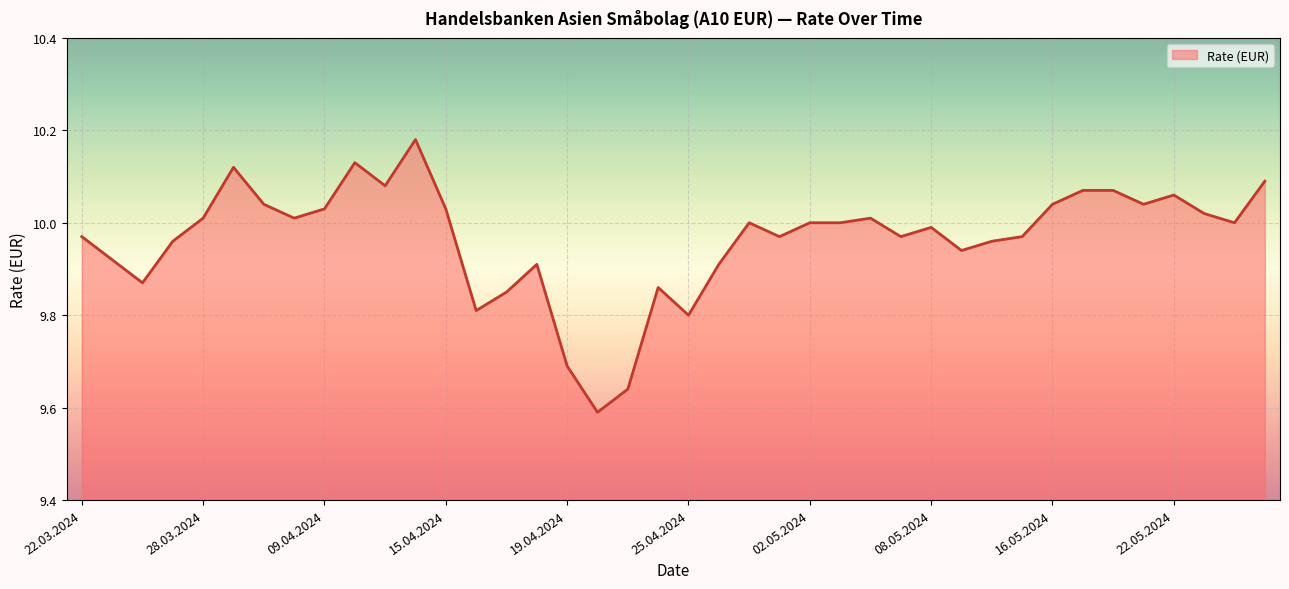

What is the difference between the maximum and minimum values?

0.6